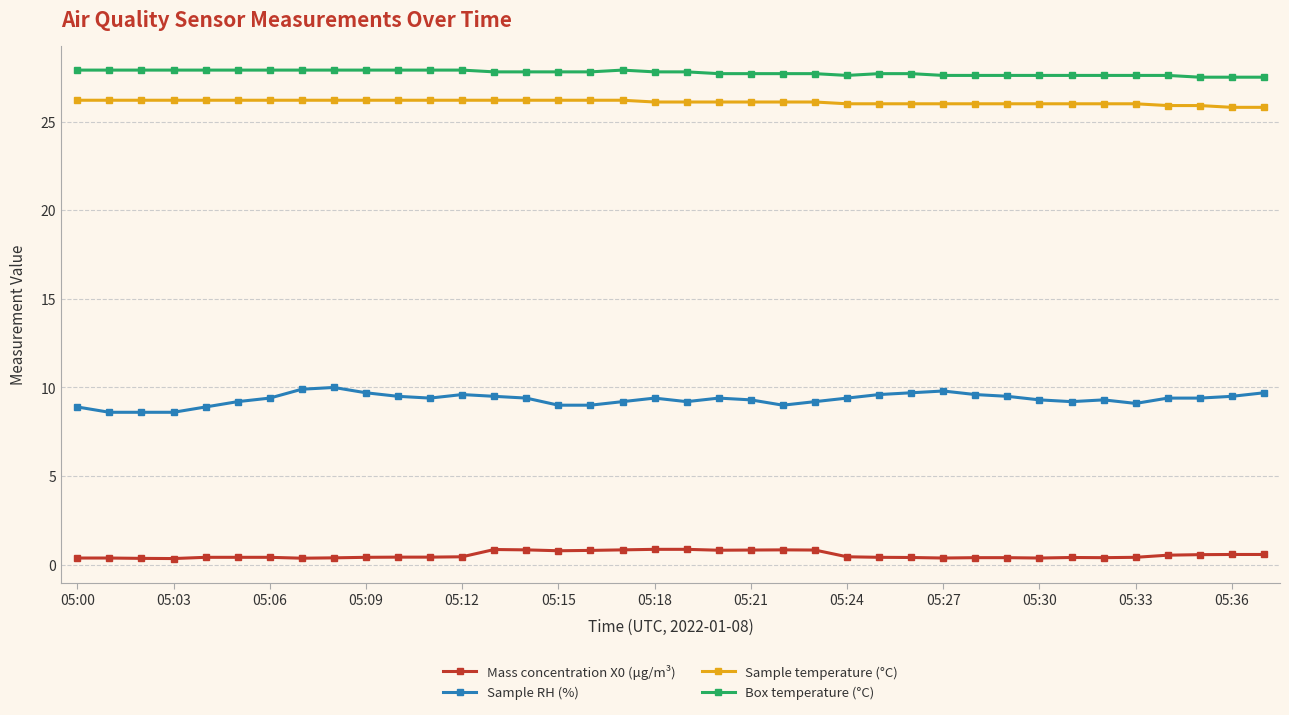

What is the value of the Sample RH (%) point at the 34th from the left?

9.1